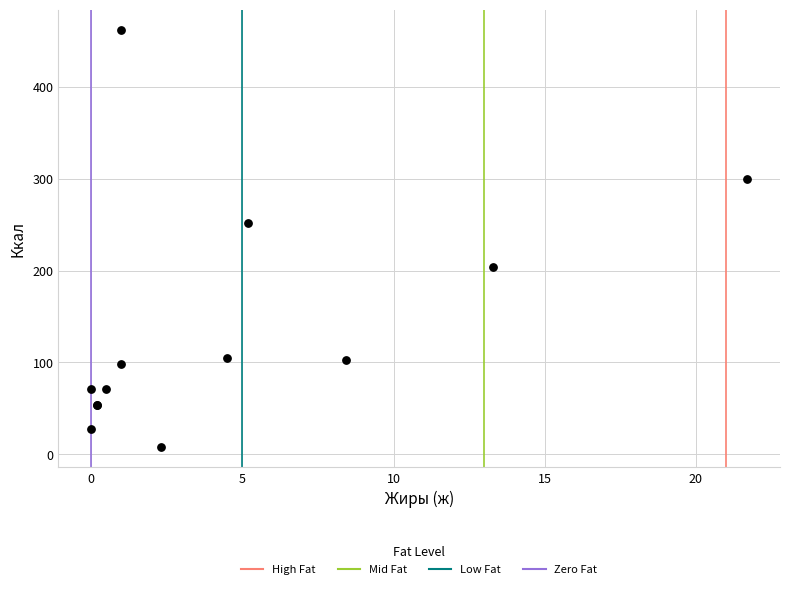

What Y value in the scatter plot is closest to 234?

252.0